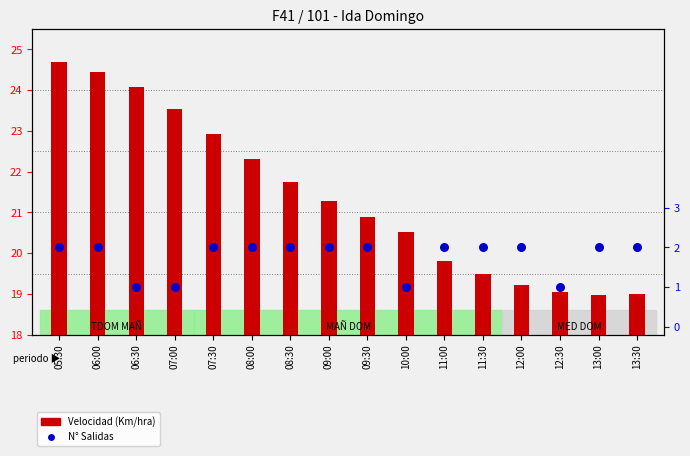

At which category is the sum across all series the highest?

05:30